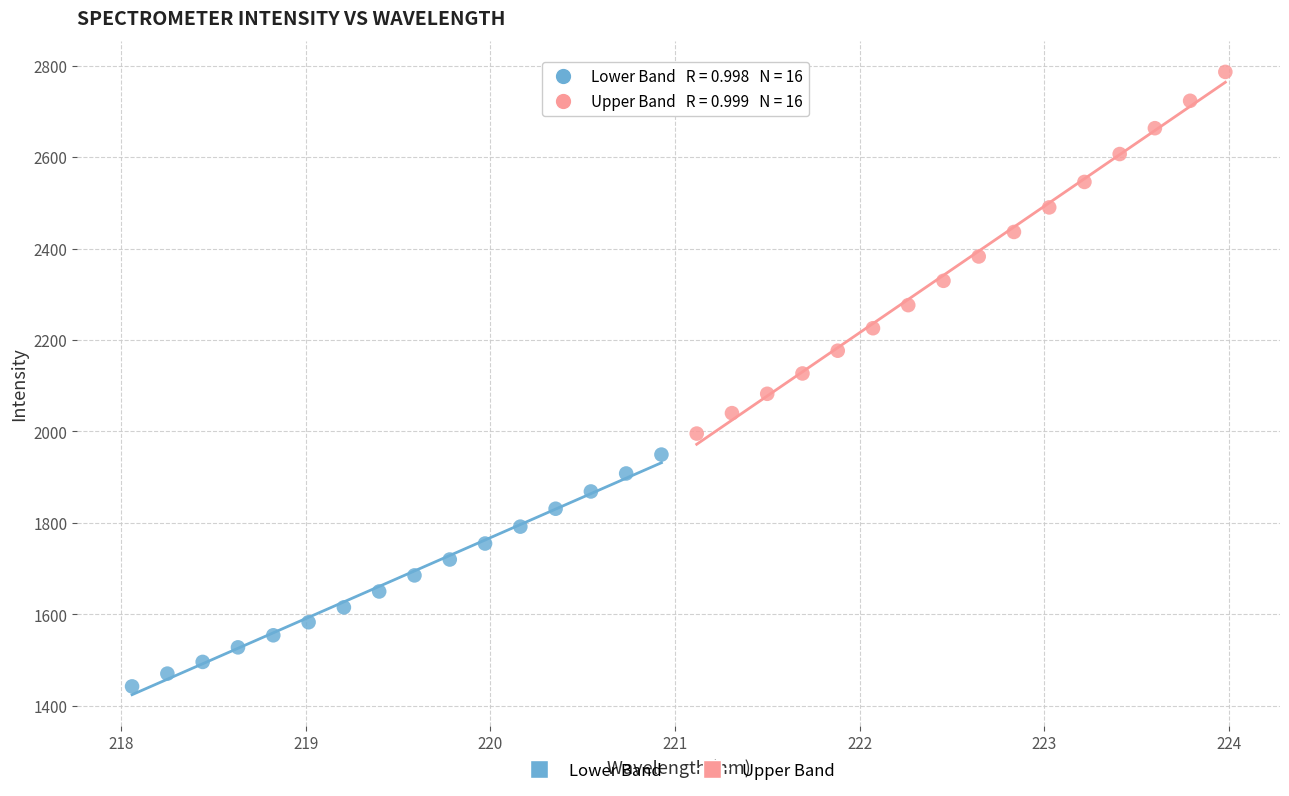

What are all the series names shown in the legend?

Lower Band, Upper Band